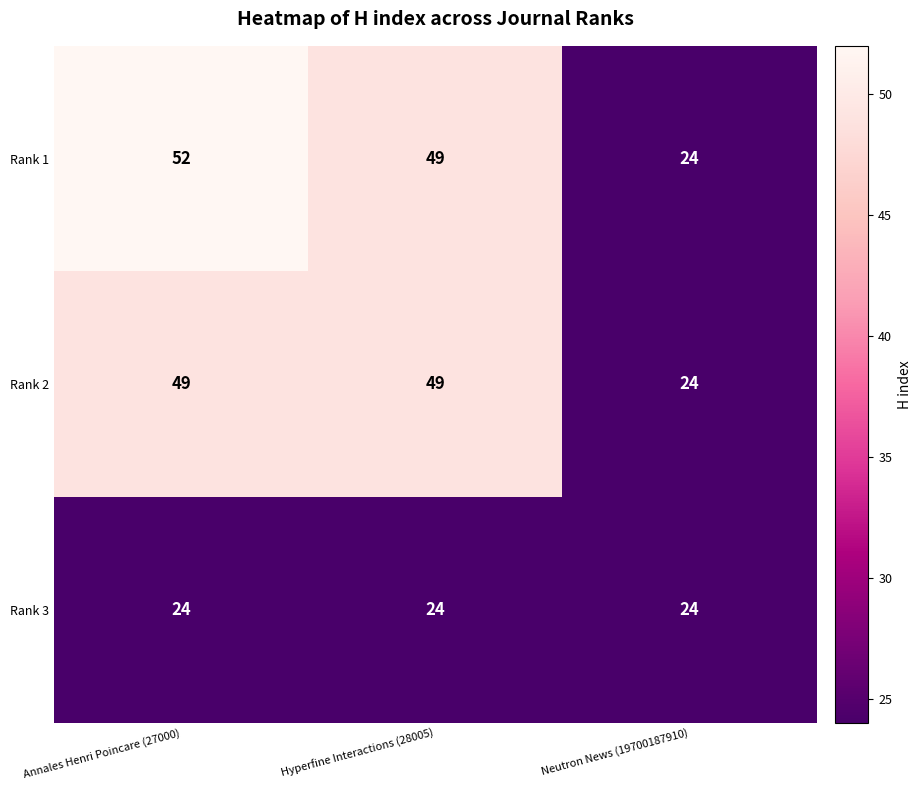

What value does the Rank 3 series have at Neutron News (19700187910)?

24